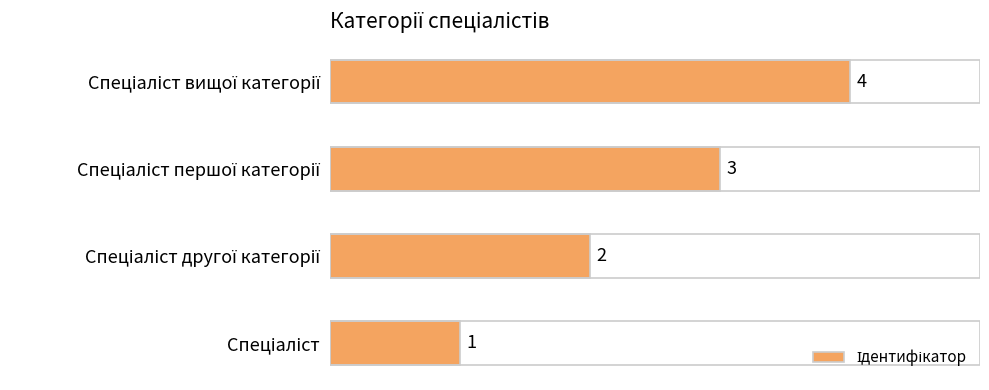

What is the difference between the maximum and minimum values?

3